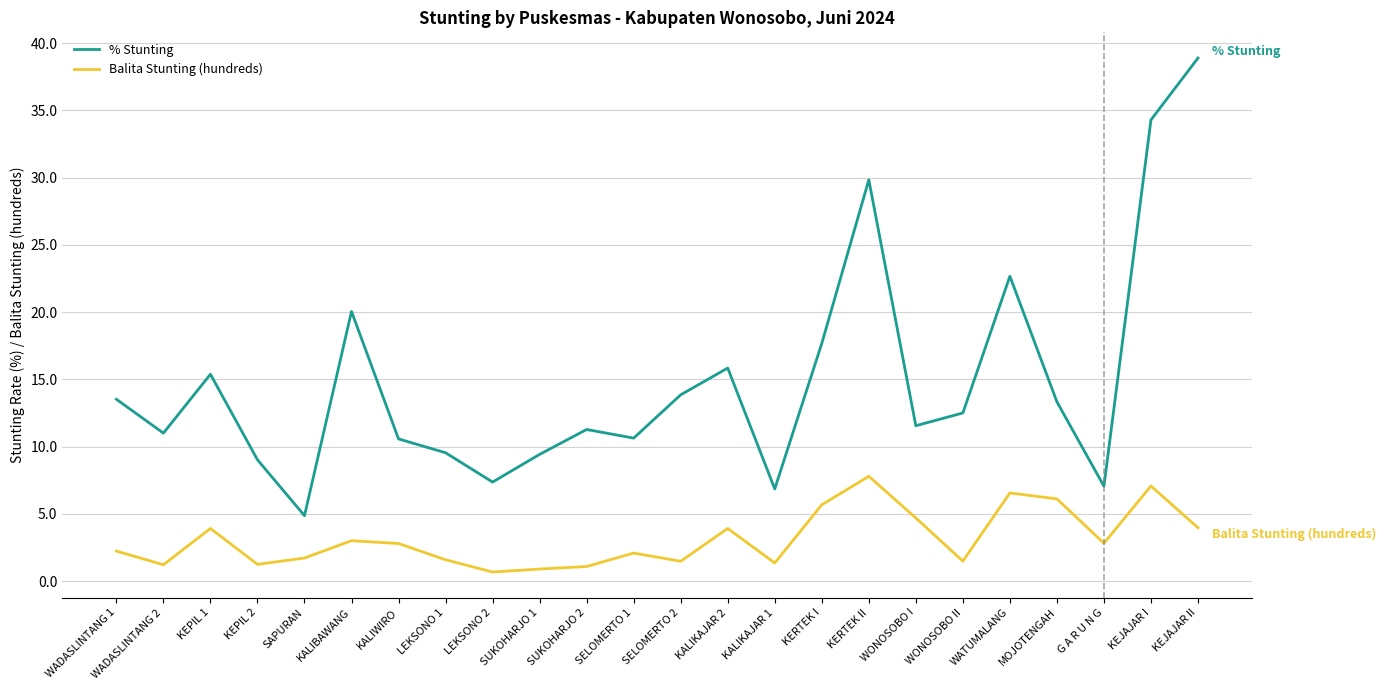

At which label does % Stunting first exceed 12?

WADASLINTANG 1